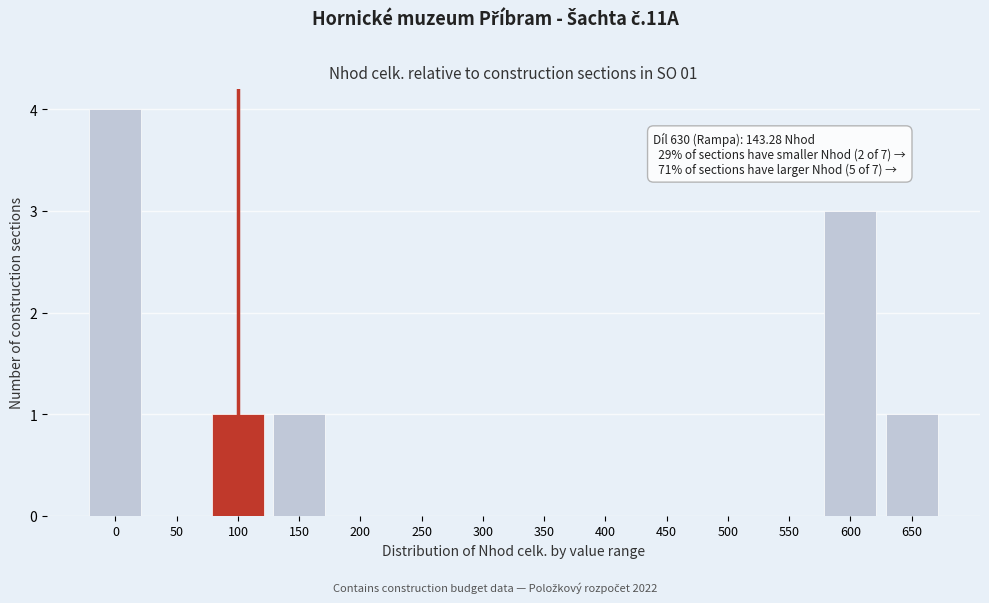

Reading left to right, extract all data points from this chart.

0=4	50=0	100=1	150=1	200=0	250=0	300=0	350=0	400=0	450=0	500=0	550=0	600=3	650=1